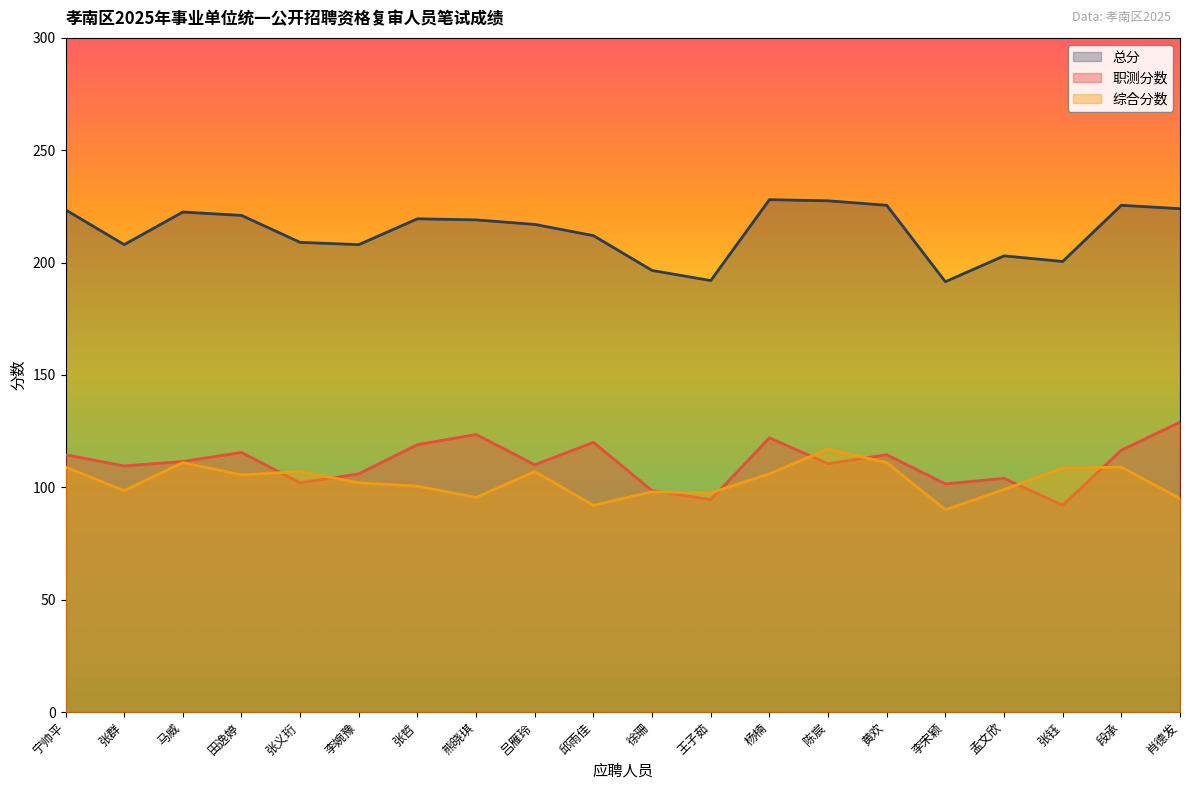

Which category has the lowest value across all series?

李宋颖